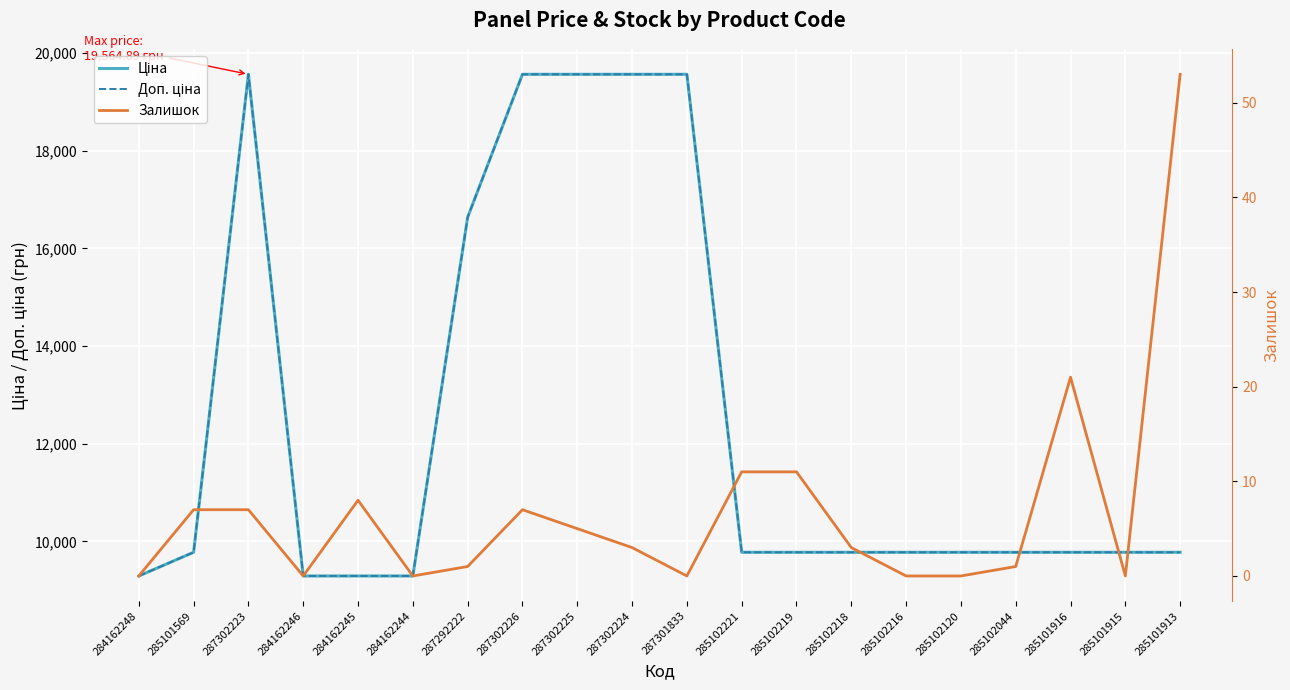

Reading right to left, list all the values displayed in this chart.

Ціна: 285101913=9775.5	285101915=9775.5	285101916=9775.5	285102044=9775.5	285102120=9775.5	285102216=9775.5	285102218=9775.5	285102219=9775.5	285102221=9775.5	287301833=19564.9	287302224=19564.9	287302225=19564.9	287302226=19564.9	287292222=16636.8	284162244=9290.5	284162245=9290.5	284162246=9290.5	287302223=19564.9	285101569=9775.5	284162248=9290.5
Доп. ціна: 285101913=9775.5	285101915=9775.5	285101916=9775.5	285102044=9775.5	285102120=9775.5	285102216=9775.5	285102218=9775.5	285102219=9775.5	285102221=9775.5	287301833=19564.9	287302224=19564.9	287302225=19564.9	287302226=19564.9	287292222=16636.8	284162244=9290.5	284162245=9290.5	284162246=9290.5	287302223=19564.9	285101569=9775.5	284162248=9290.5
Залишок: 285101913=53.0	285101915=0.0	285101916=21.0	285102044=1.0	285102120=0.0	285102216=0.0	285102218=3.0	285102219=11.0	285102221=11.0	287301833=0.0	287302224=3.0	287302225=5.0	287302226=7.0	287292222=1.0	284162244=0.0	284162245=8.0	284162246=0.0	287302223=7.0	285101569=7.0	284162248=0.0